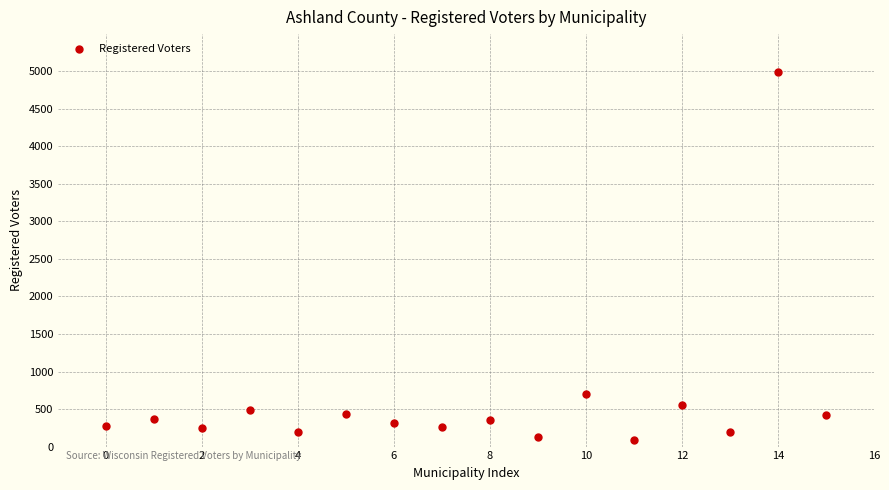

What Y value in the scatter plot is closest to 2539?

697